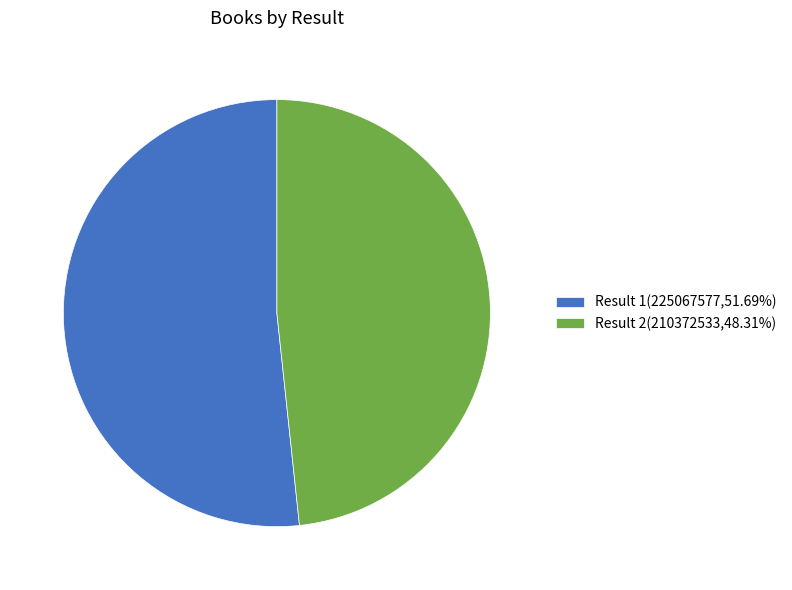

What is the ratio of the value at Result 2(210372533,48.31%) to the value at Result 1(225067577,51.69%)?

0.9